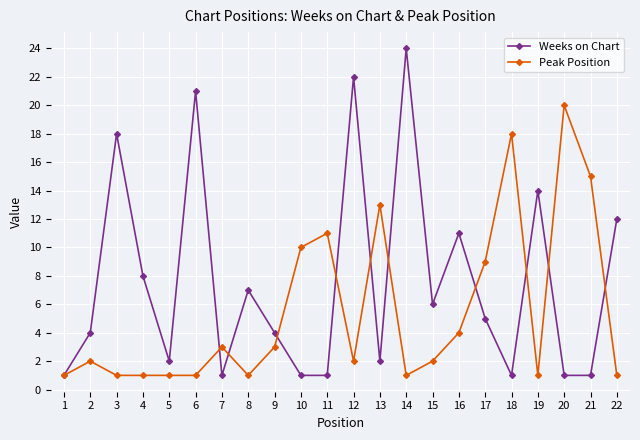

Reading left to right, transcribe all the data shown in this chart.

Weeks on Chart: 1=1	2=4	3=18	4=8	5=2	6=21	7=1	8=7	9=4	10=1	11=1	12=22	13=2	14=24	15=6	16=11	17=5	18=1	19=14	20=1	21=1	22=12
Peak Position: 1=1	2=2	3=1	4=1	5=1	6=1	7=3	8=1	9=3	10=10	11=11	12=2	13=13	14=1	15=2	16=4	17=9	18=18	19=1	20=20	21=15	22=1